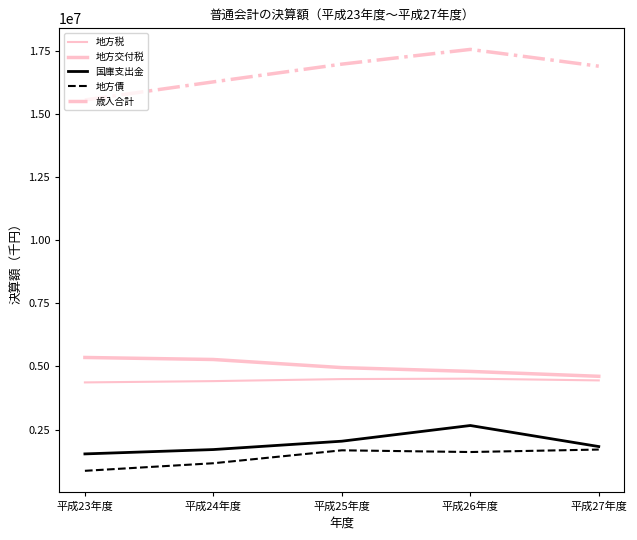

How many lines are shown in the chart?

5